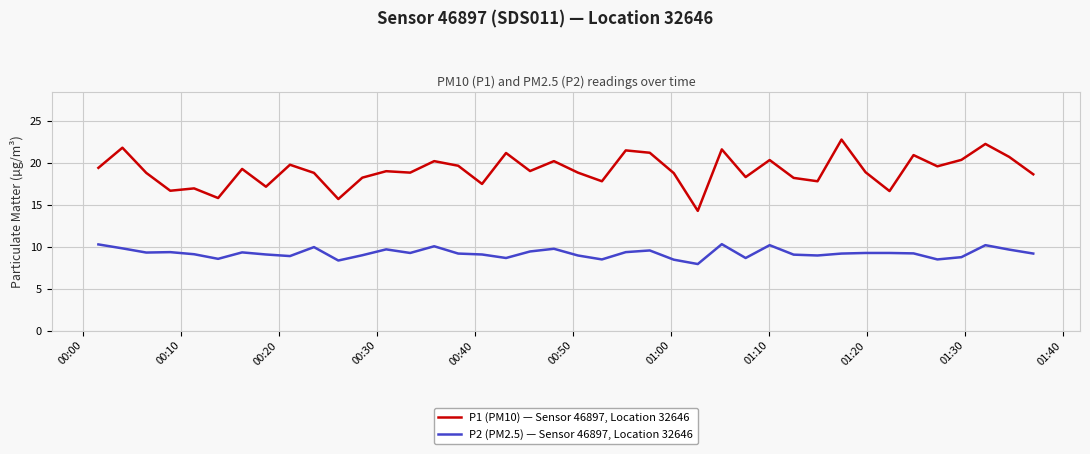

Which series has the largest total across all categories?

P1 (PM10) — Sensor 46897, Location 32646